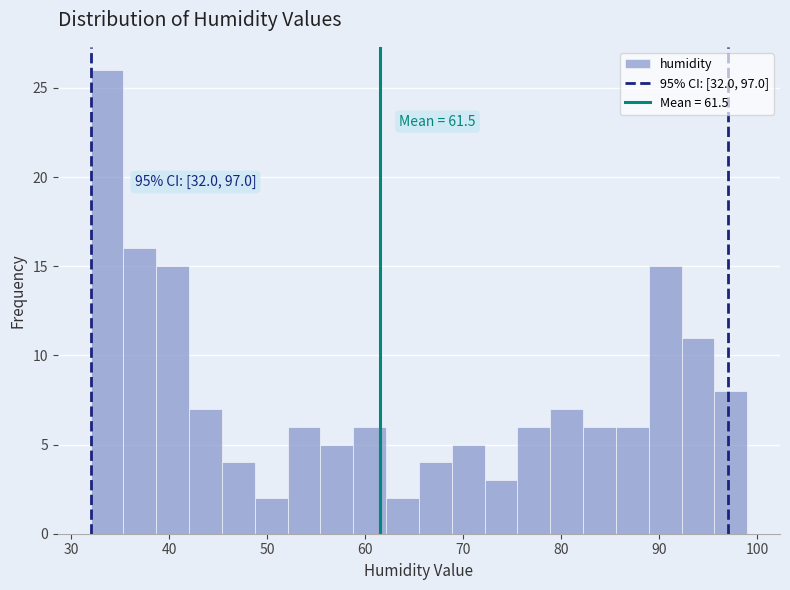

Read against the x-axis, roughly where is the centre of the tallest bar?

34